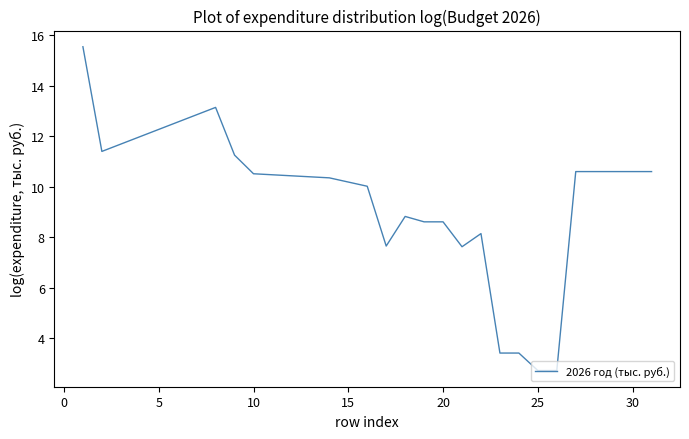

What is the minimum value shown in the chart?

2.7